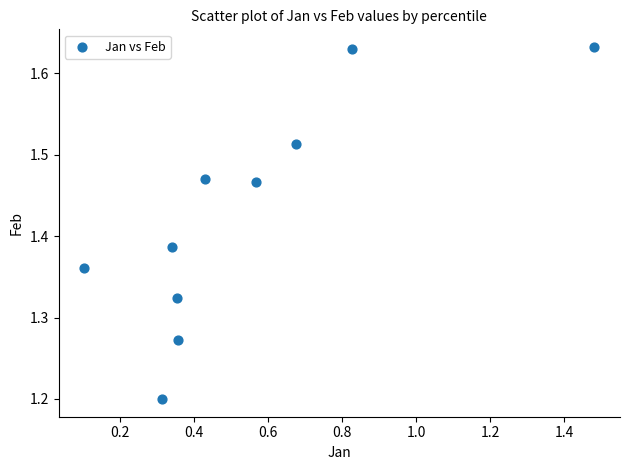

What Y value in the scatter plot is closest to 1?

1.2